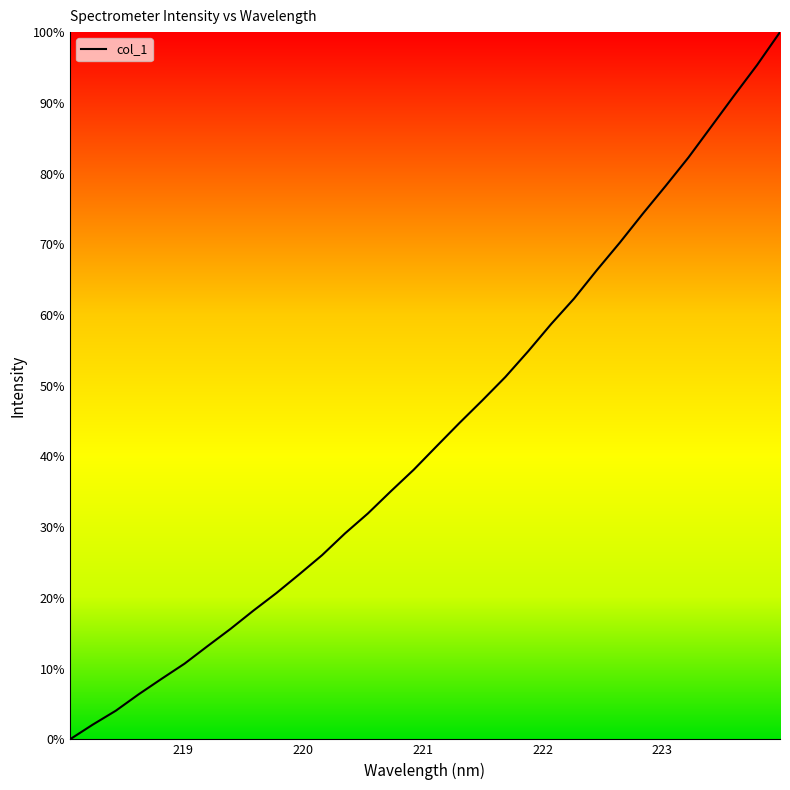

What is the greatest value displayed?

100.0